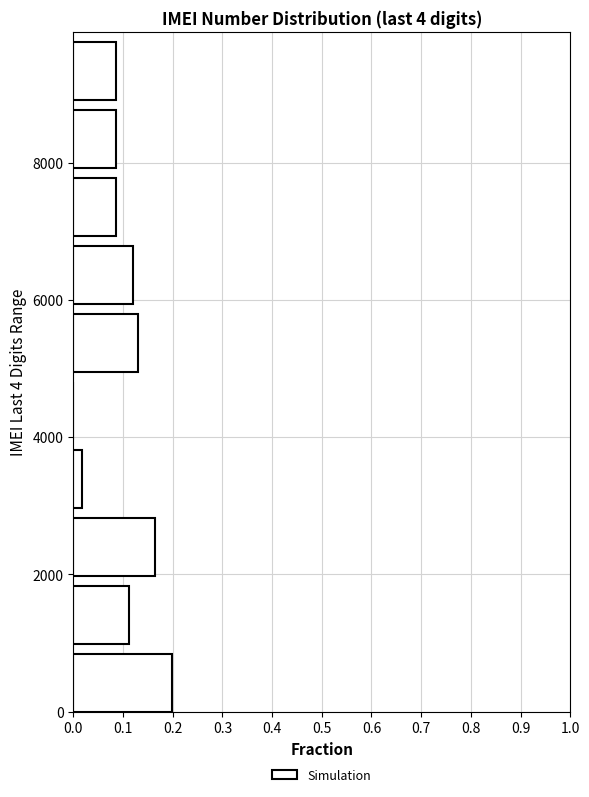

Reading bottom to top, list every bar in this chart as the range it spans on the y-axis followed by its length. Neither the bar edges nor the lengths are printed on the chart, so give them approximately, as read against the axes.

0 to 1000: 0.20
1000 to 2000: 0.11
2000 to 3000: 0.16
3000 to 4000: 0.02
4000 to 5000: 0
5000 to 6000: 0.13
6000 to 7000: 0.12
7000 to 8000: 0.09
8000 to 9000: 0.09
9000 to 10000: 0.09